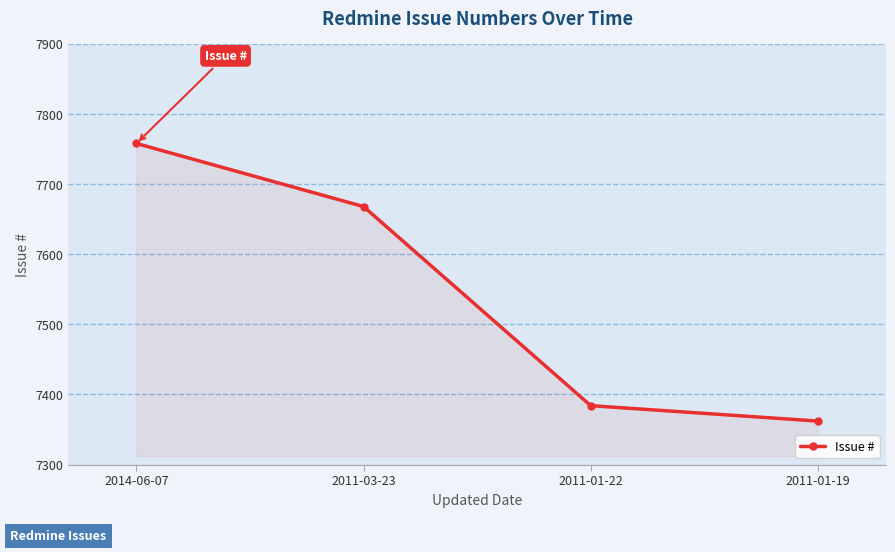

Rank the categories by value from highest to lowest.

2014-06-07, 2011-03-23, 2011-01-22, 2011-01-19